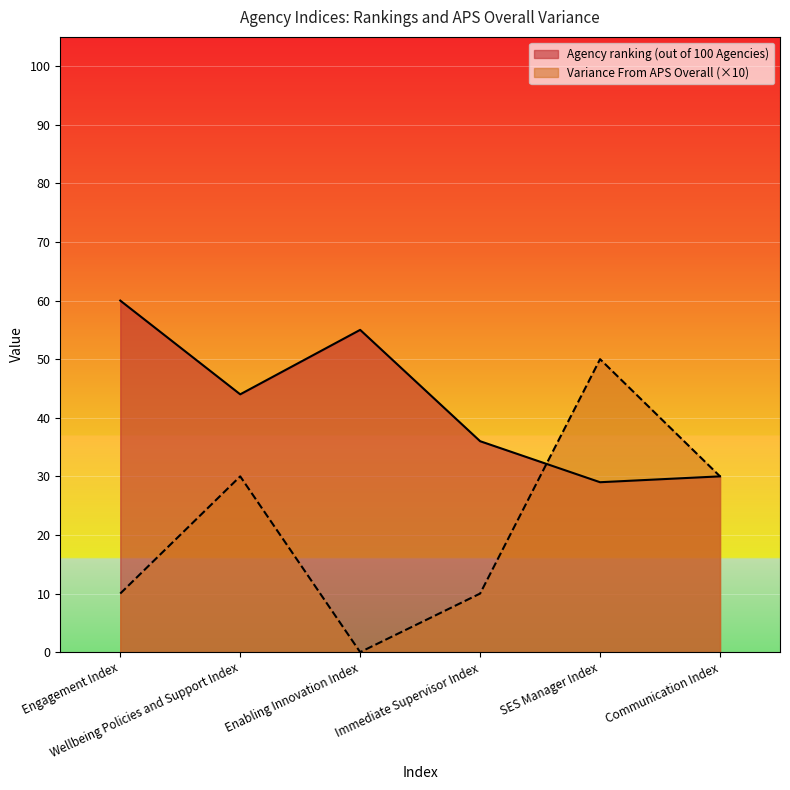

Which category has the lowest value in the Variance From APS Overall series?

Enabling Innovation Index